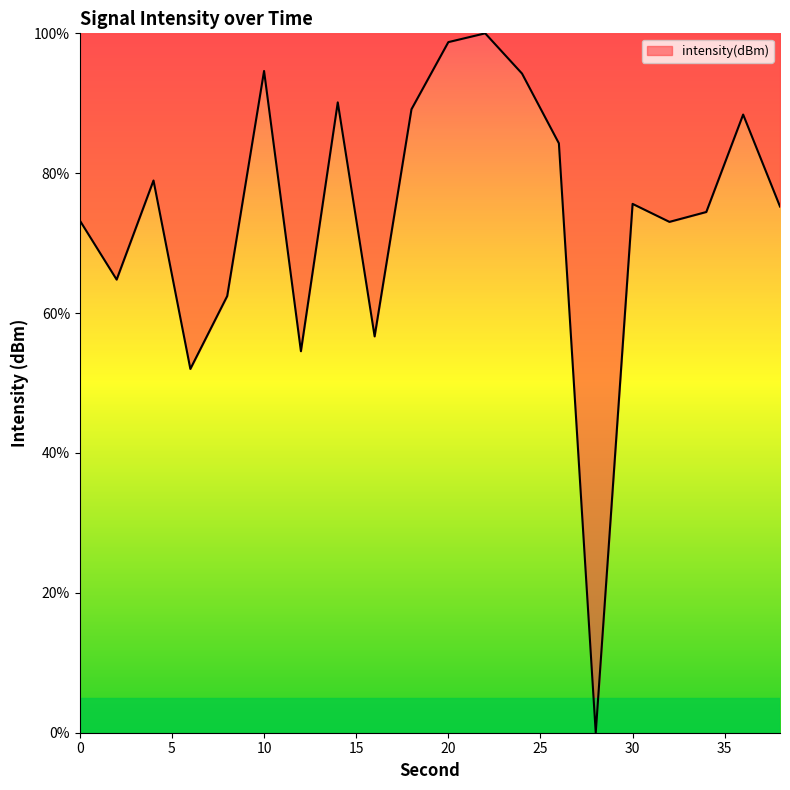

What is the average value?

74.0